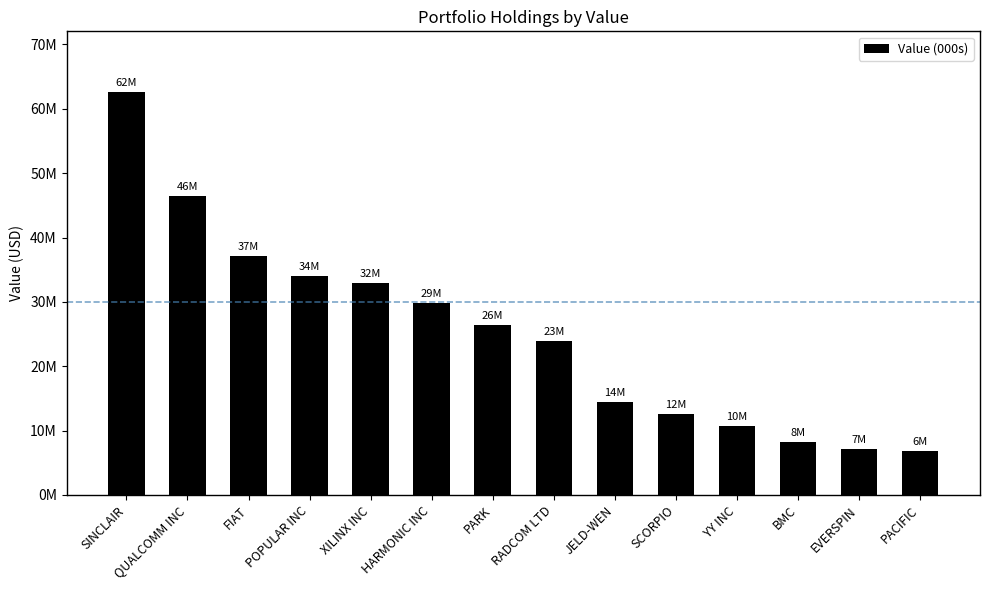

The value at SCORPIO is 12544000. True or false?

True